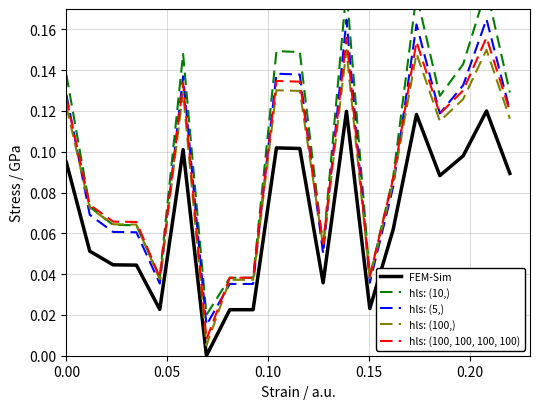

True or false: hls: (100, 100, 100, 100) and FEM-Sim cross at least once.

False